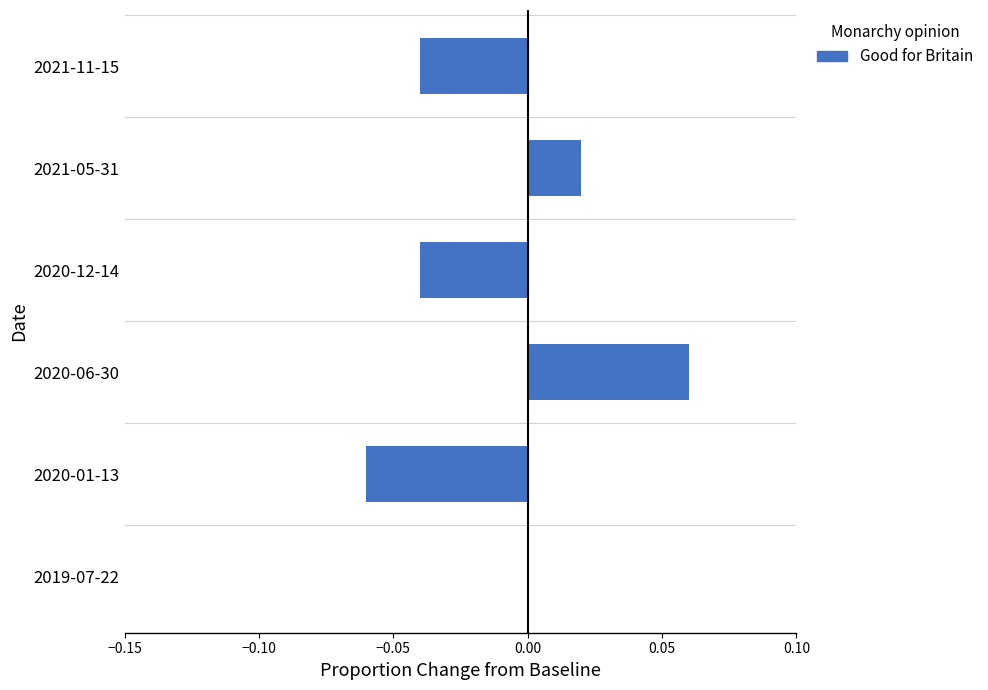

Which category has the highest value across all series?

2020-06-30